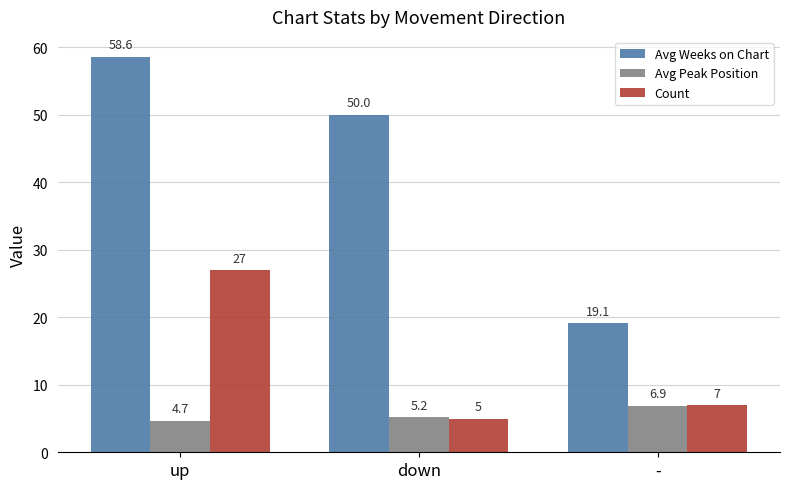

Count the number of categories in the chart.

3